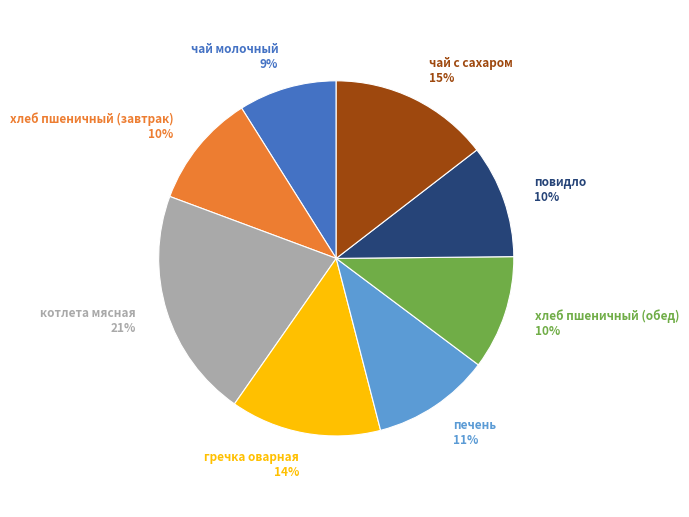

To the nearest percent, what is the average slice percentage?

12%